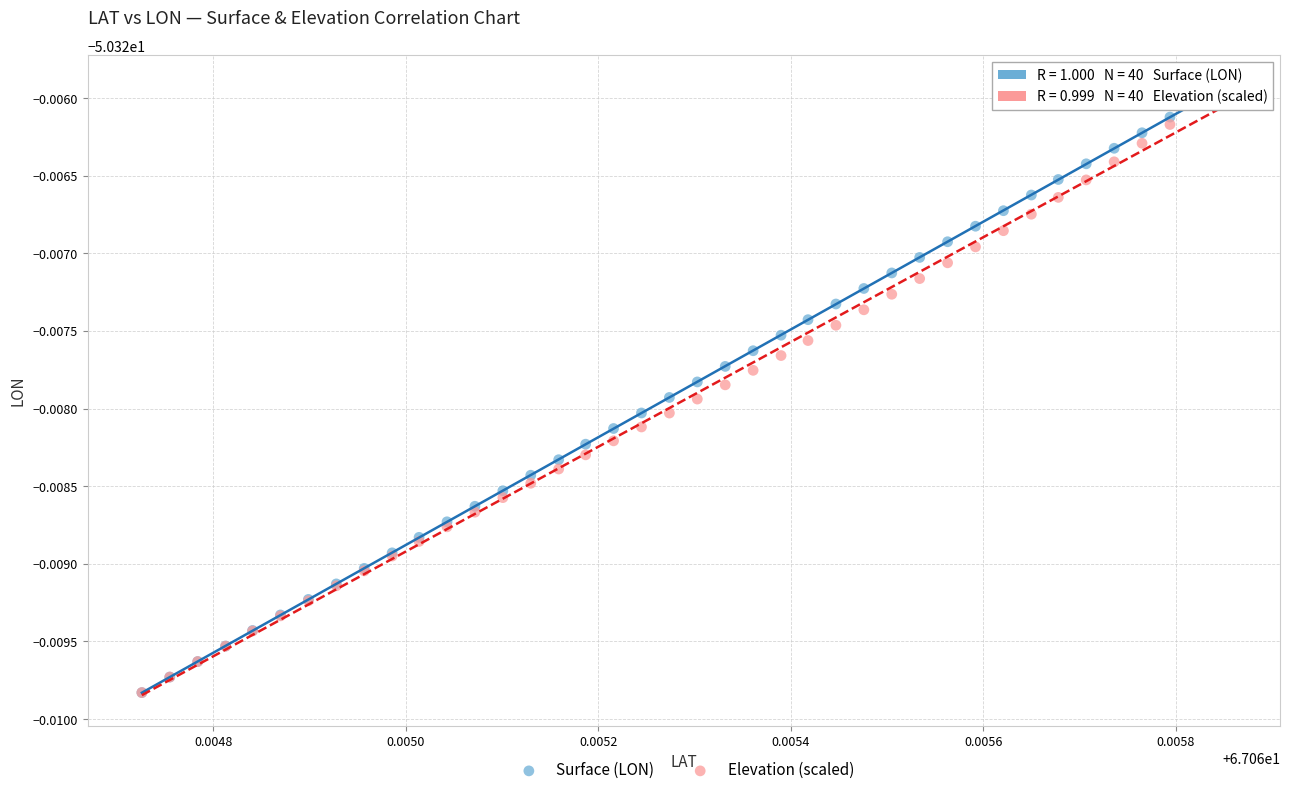

What are all the series names shown in the legend?

Surface (LON), Elevation (scaled)